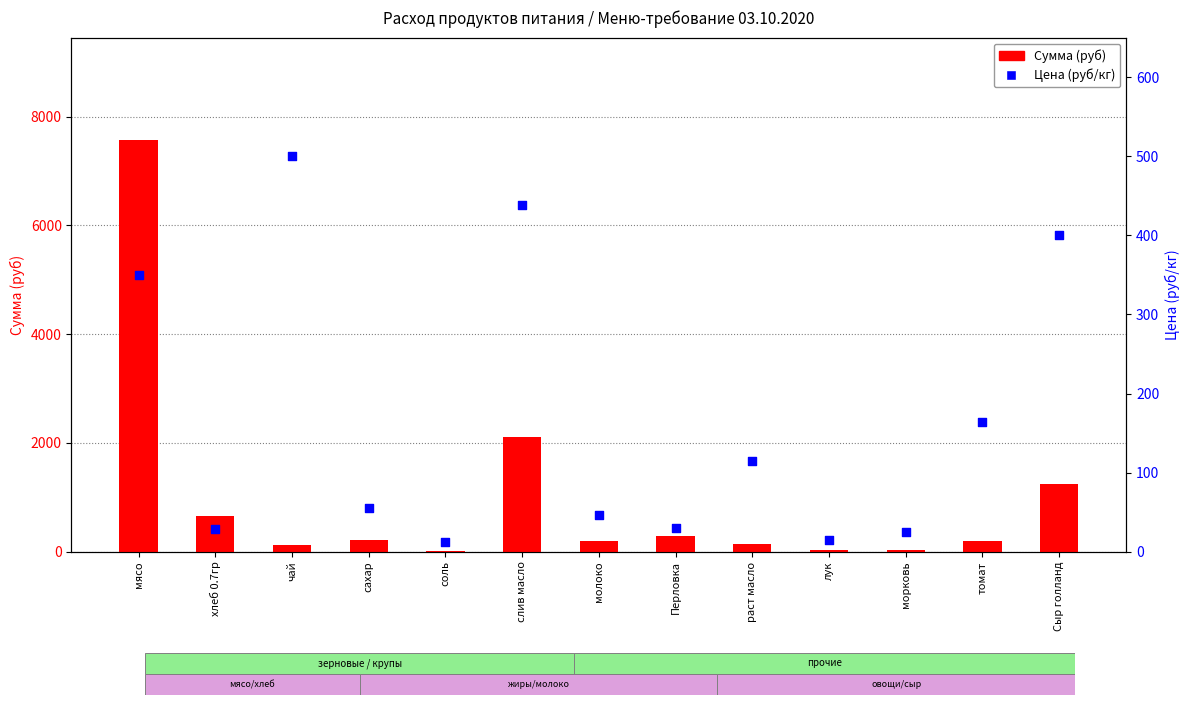

What are all the series names shown in the legend?

Сумма (руб), Цена (руб/кг)